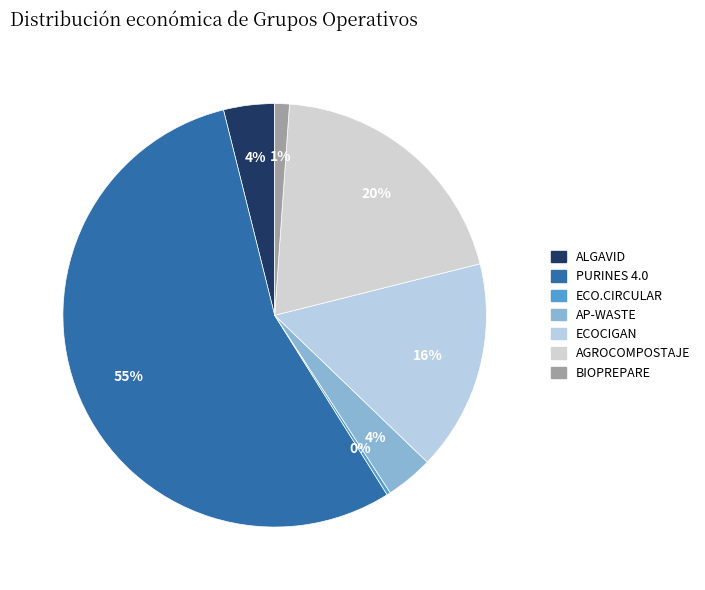

Which slice represents more than half of the pie?

PURINES 4.0